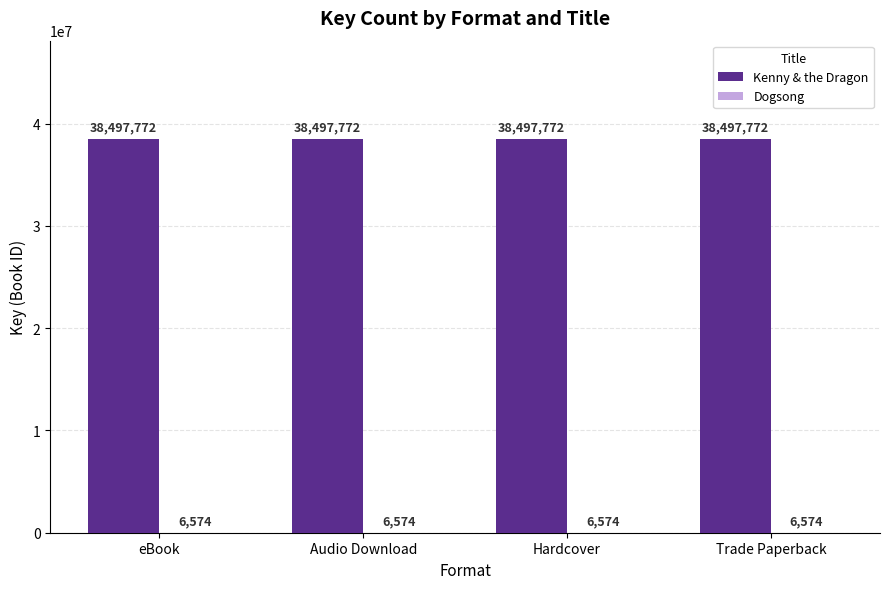

What is the spread (max minus min) of values at Hardcover?

38491198